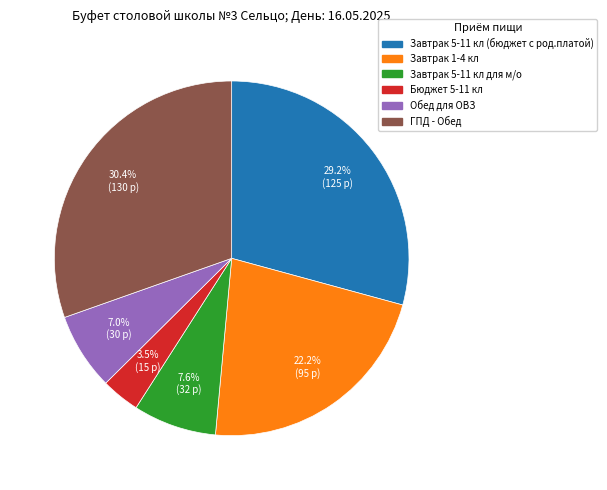

How much of the chart is everything except Обед для ОВЗ?

93.0%